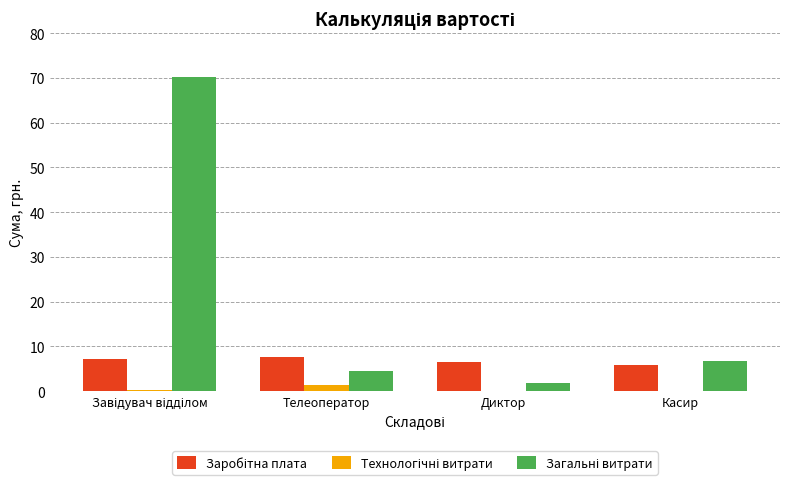

What is the greatest value displayed?

70.2